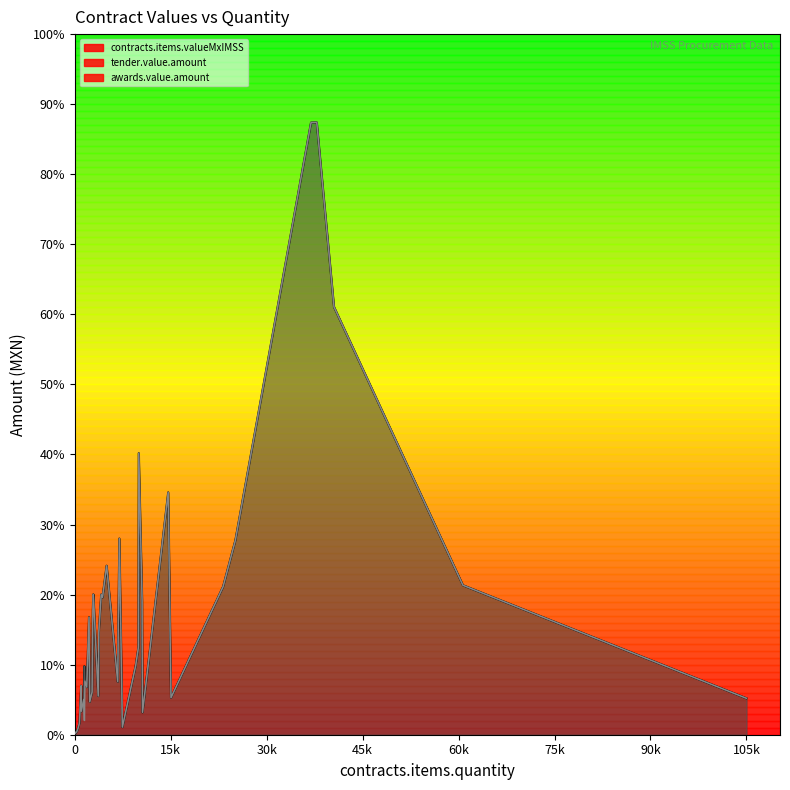

True or false: awards.value.amount and tender.value.amount intersect in this chart.

False